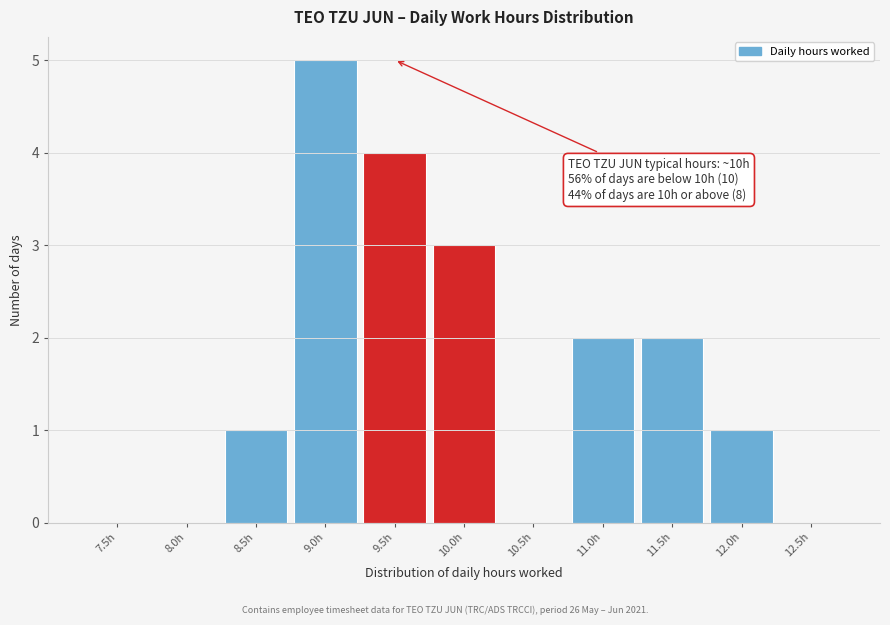

Reading left to right, transcribe all the data shown in this chart.

7.5h=0	8.0h=0	8.5h=1	9.0h=5	9.5h=4	10.0h=3	10.5h=0	11.0h=2	11.5h=2	12.0h=1	12.5h=0